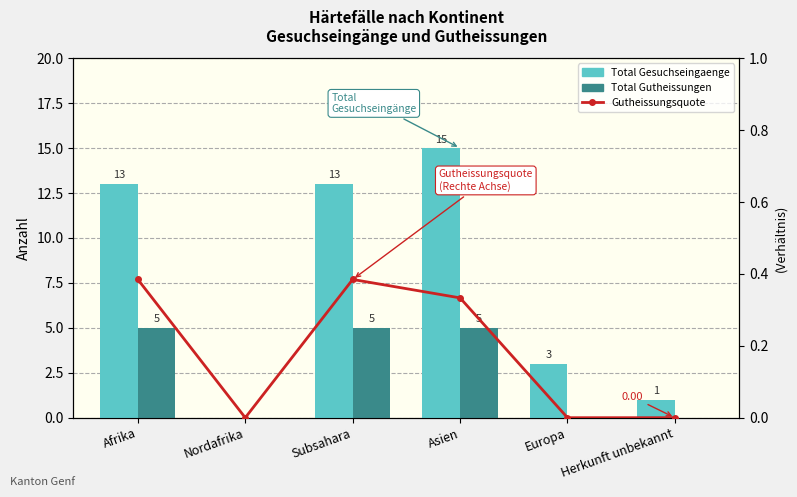

Between Europa and Subsahara, which is larger?

Subsahara